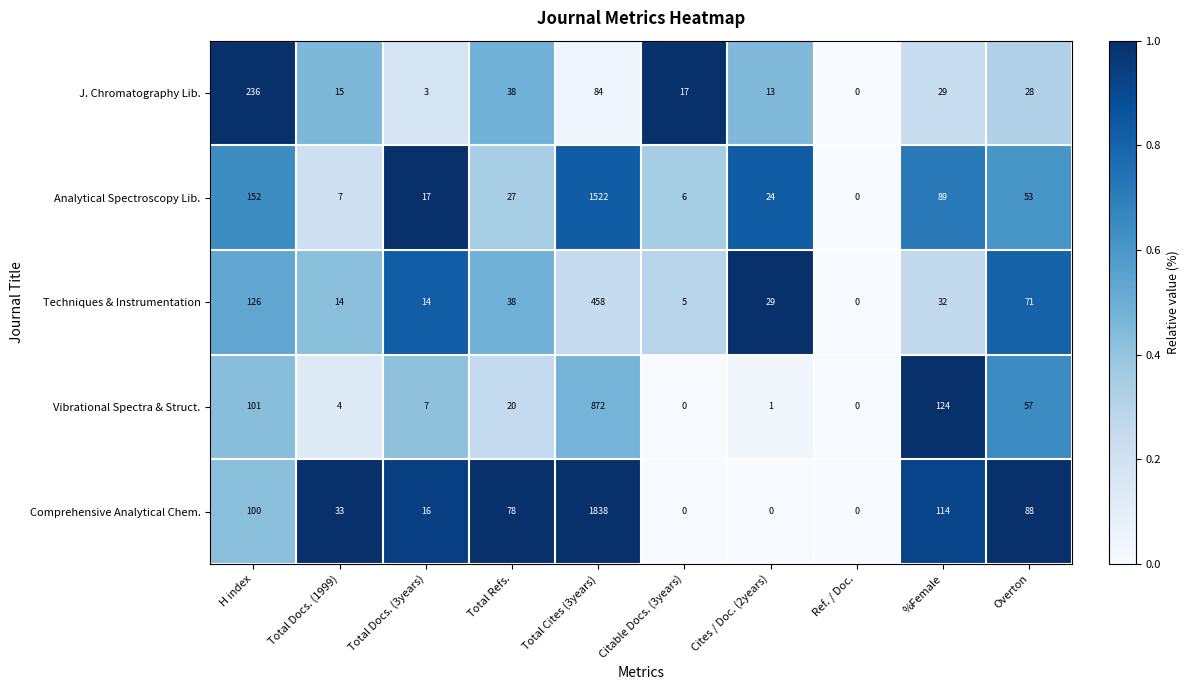

At which category is the sum across all series the highest?

Total Cites (3years)